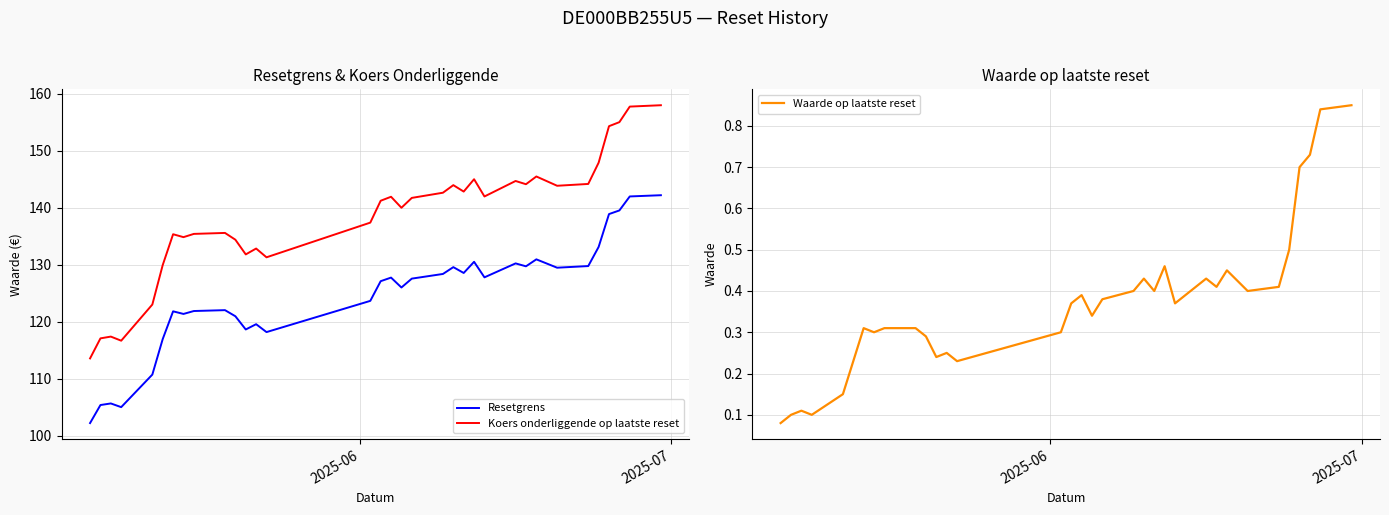

True or false: Koers onderliggende op laatste reset and Resetgrens cross at least once.

False